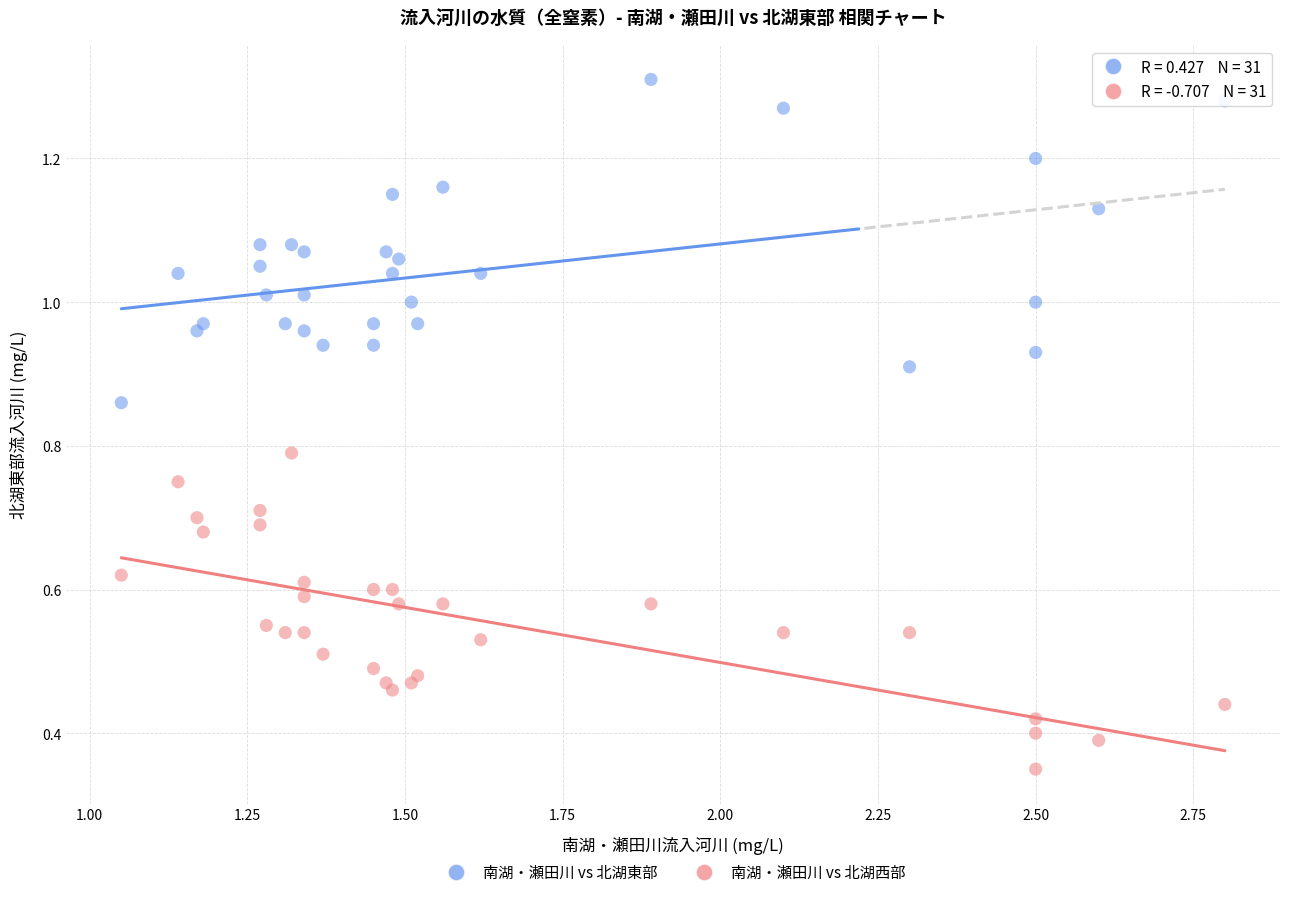

What is the X range (max minus min) for the scatter plot?

1.7